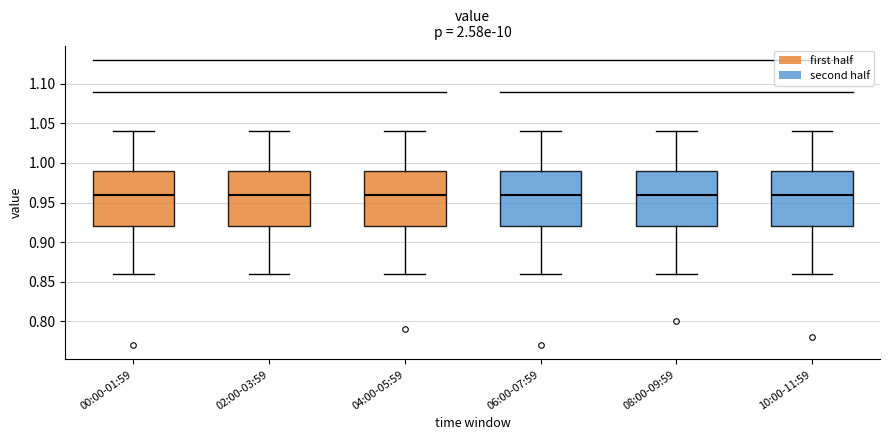

Where does the lower whisker of the box for 08:00-09:59 end on the y-axis? The values are not printed on the chart, so give them approximately, as read against the axis.

0.86